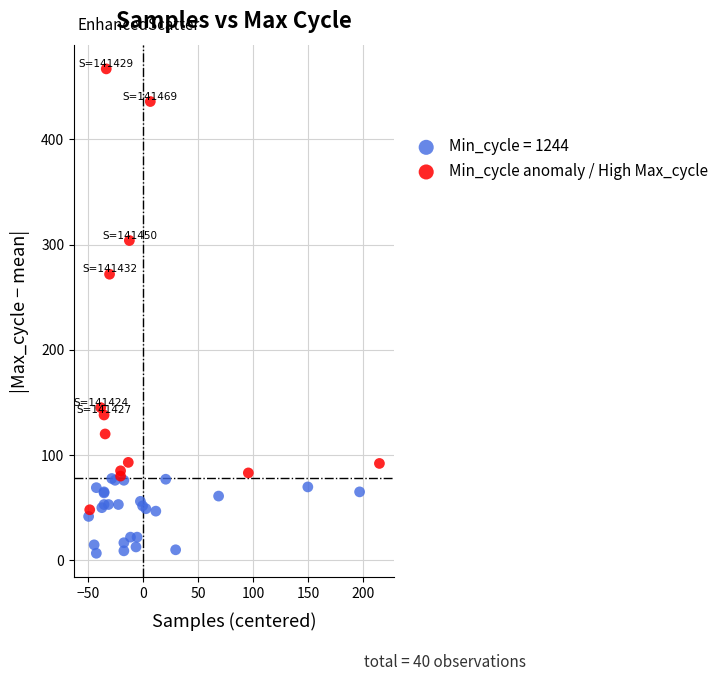

Which series contains the lowest Y value?

Min_cycle = 1244